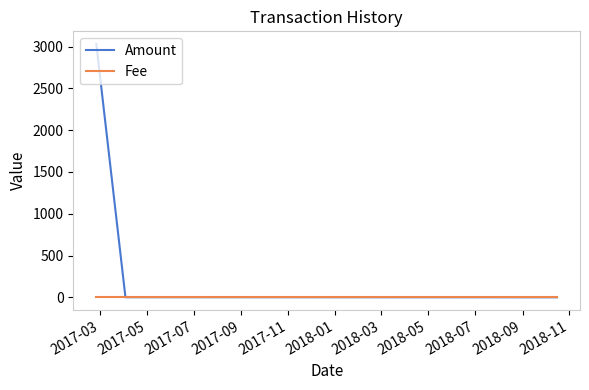

What is the highest value of the Amount series?

3031.0